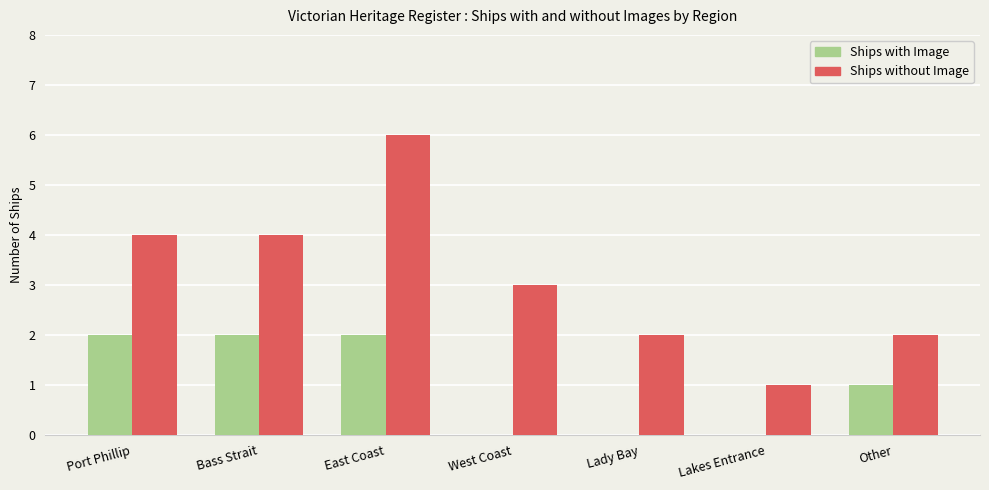

Read the Ships with Image value at Port Phillip.

2